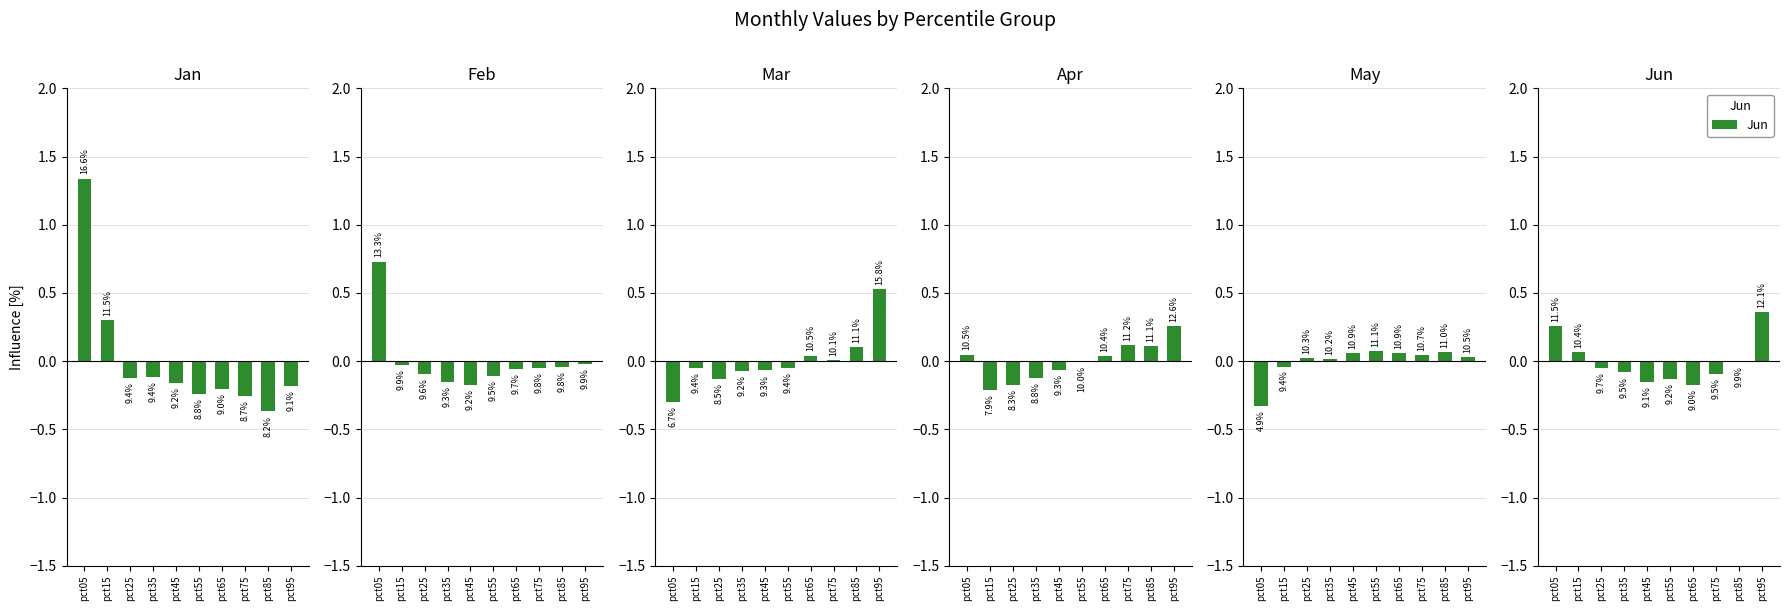

What is the difference between the Apr values at pct75 and pct25?

0.3